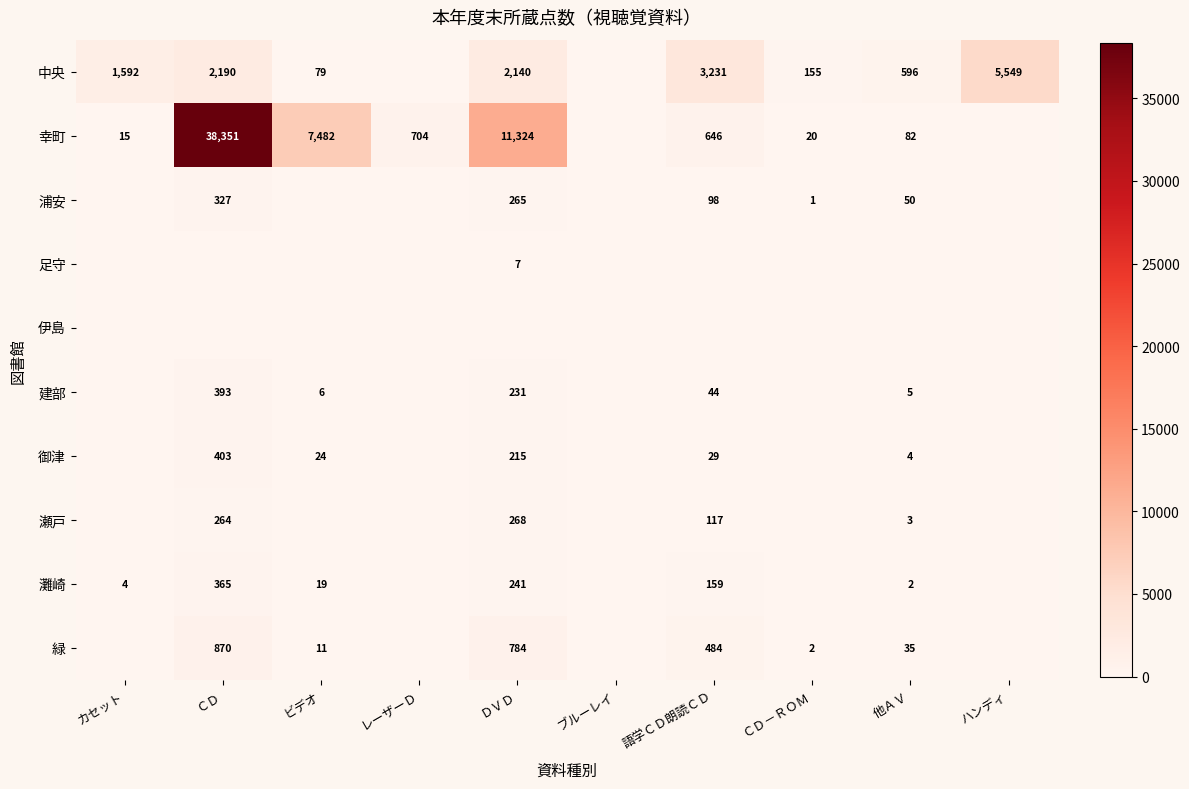

The value of 幸町 at カセット is 15. True or false?

True